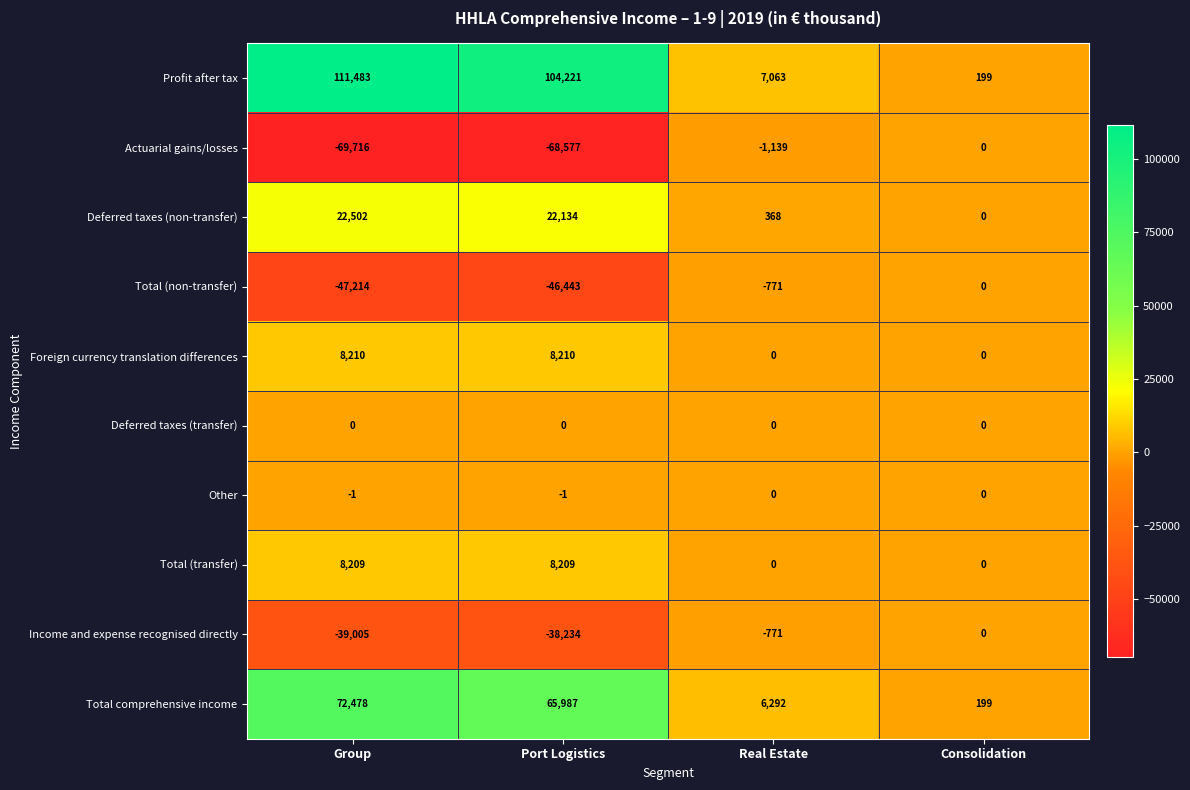

What is the total value across all series at Port Logistics?

55506